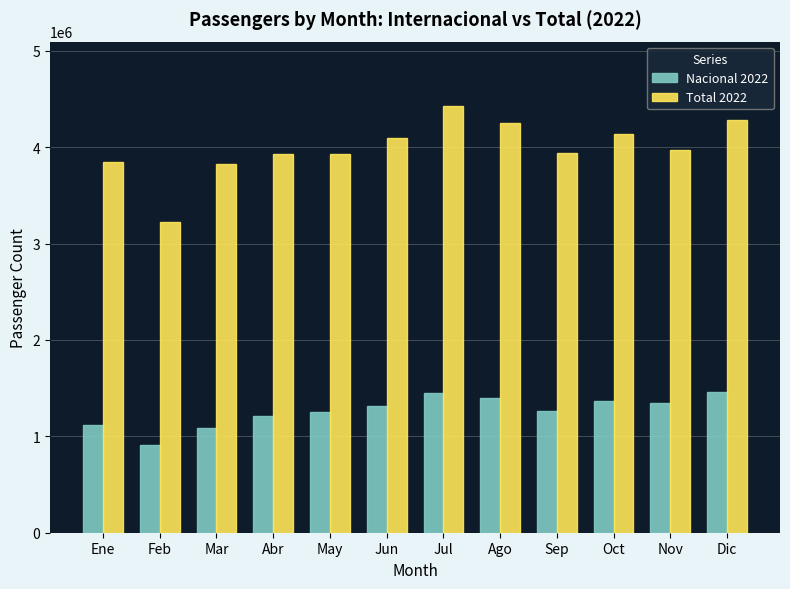

What are all the series names shown in the legend?

Nacional 2022, Total 2022